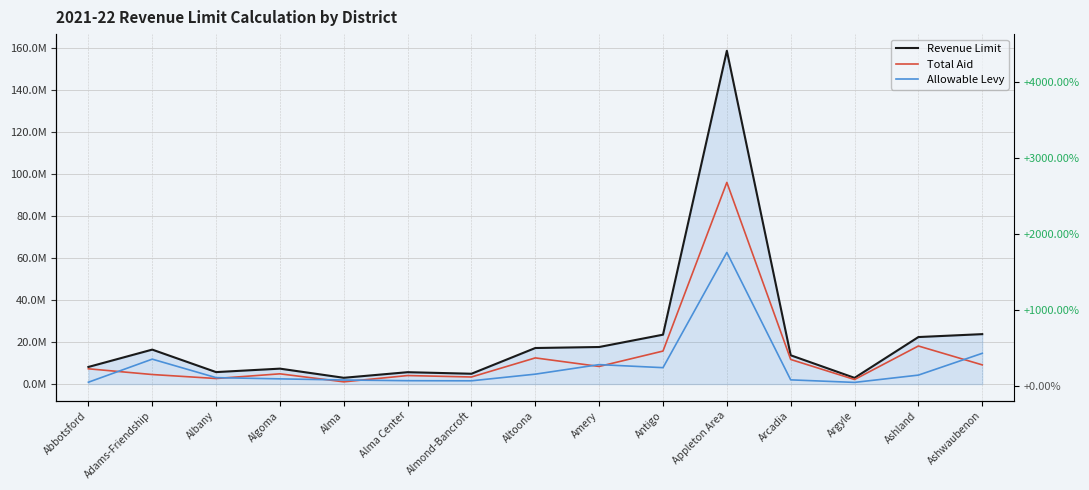

List the series in order of their overall mean, lowest first.

Allowable Levy, Total Aid, Revenue Limit